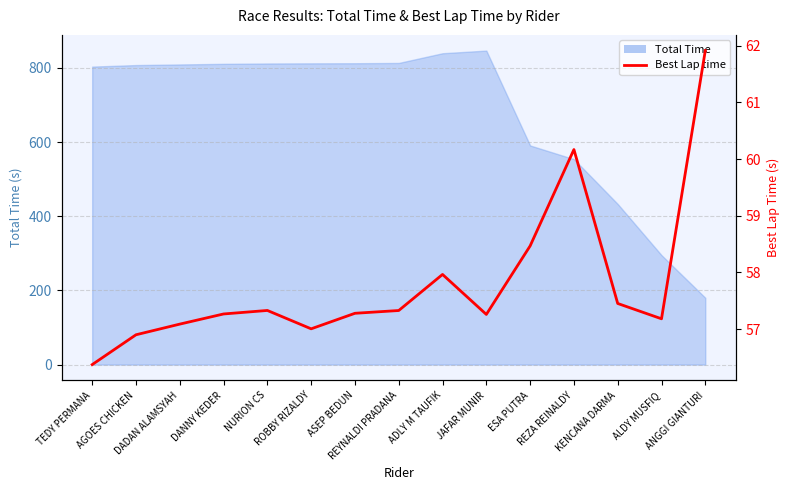

How many values exceed 57?

13